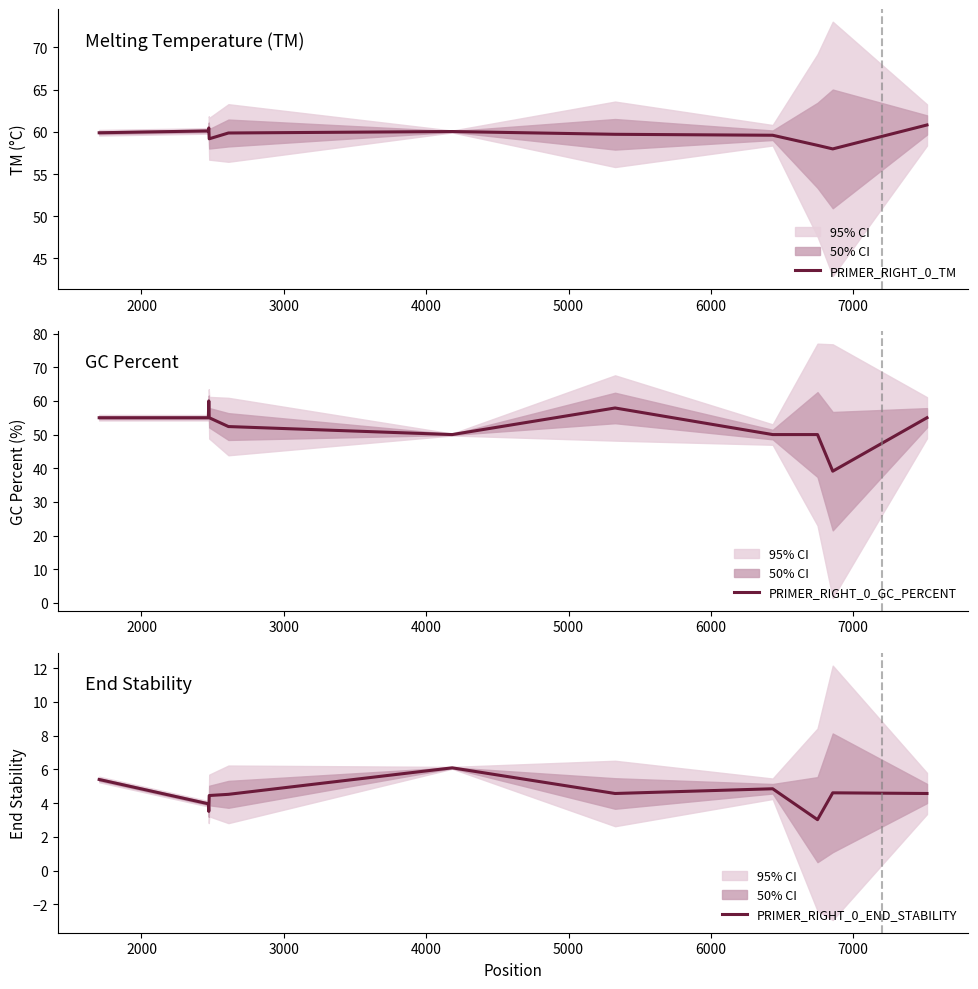

What are all the series names shown in the legend?

PRIMER_RIGHT_0_TM, PRIMER_RIGHT_0_GC_PERCENT, PRIMER_RIGHT_0_END_STABILITY